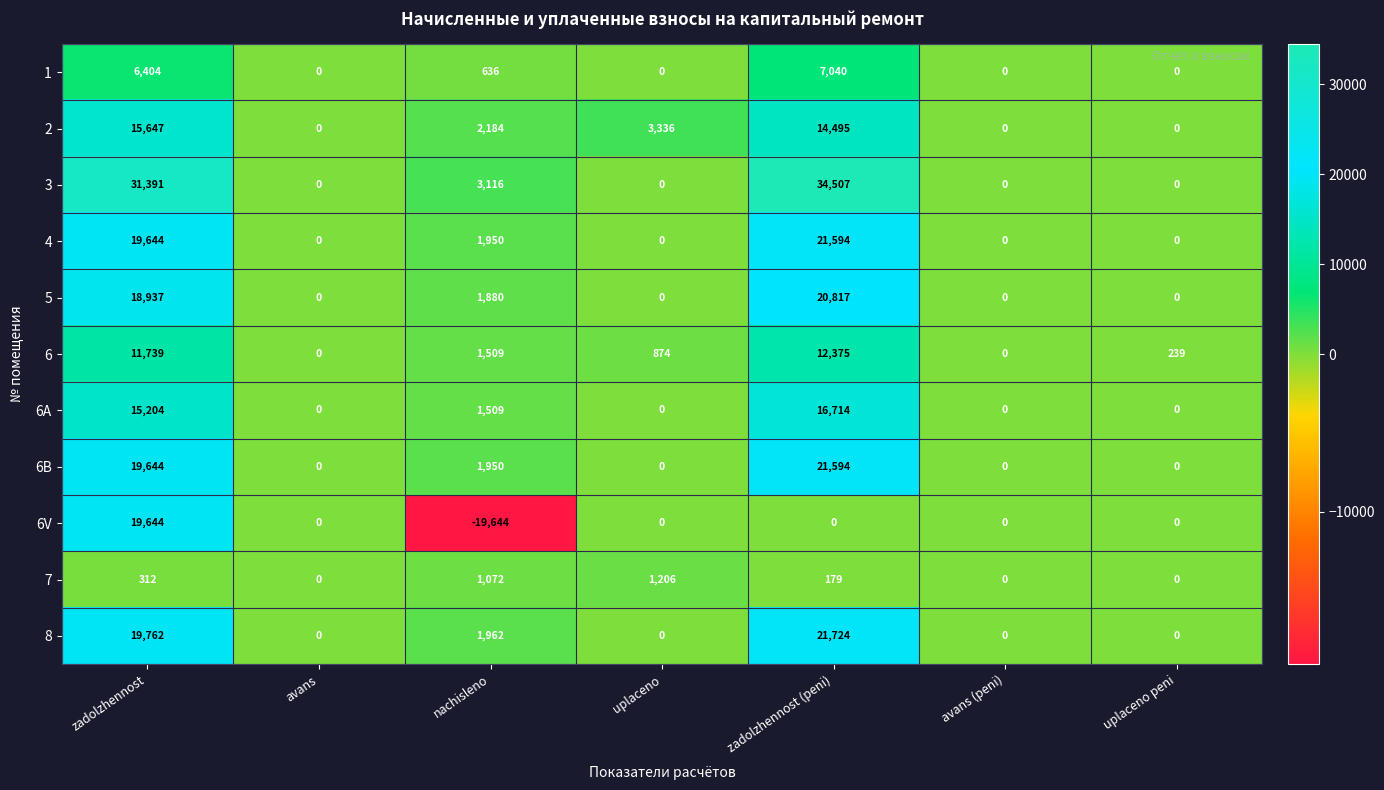

What is the maximum value shown in the chart?

34507